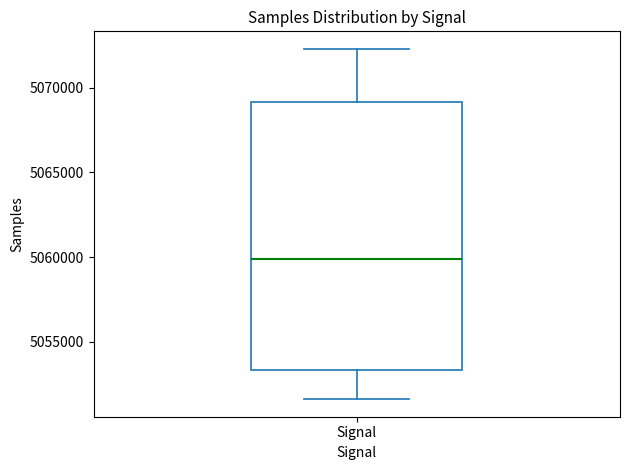

Transcribe this box plot: give where the median line is, the range the box spans, and where the two whiskers end, as read against the y-axis. The values are not printed on the chart, so give them approximately, as read against the axis.

median 5060000, box 5053500 to 5069000, whiskers 5051500 to 5072500